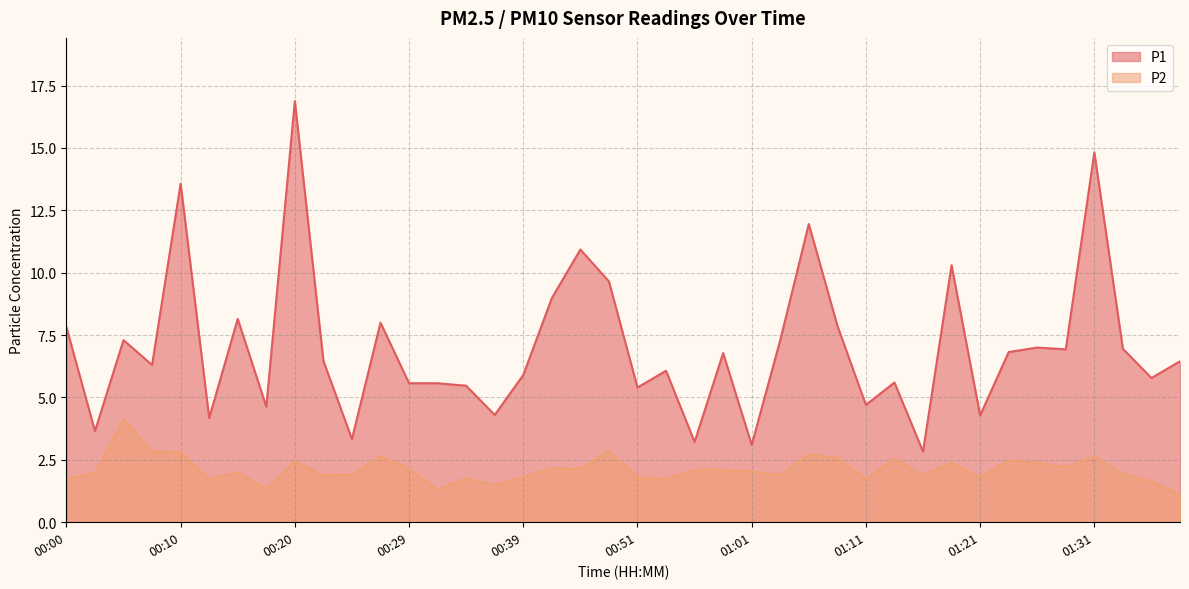

Reading left to right, list all the values displayed in this chart.

P1: 00:00=7.8	00:03=3.6	00:05=7.3	00:08=6.3	00:10=13.6	00:13=4.2	00:15=8.2	00:17=4.6	00:20=16.9	00:22=6.5	00:25=3.3	00:27=8.0	00:29=5.6	00:32=5.6	00:34=5.5	00:37=4.3	00:39=5.9	00:42=9.0	00:46=10.9	00:49=9.7	00:51=5.4	00:54=6.1	00:56=3.2	00:59=6.8	01:01=3.1	01:04=7.3	01:06=11.9	01:08=7.9	01:11=4.7	01:13=5.6	01:16=2.8	01:18=10.3	01:21=4.3	01:23=6.8	01:26=7.0	01:28=6.9	01:31=14.8	01:33=7.0	01:36=5.8	01:38=6.5
P2: 00:00=1.7	00:03=2.0	00:05=4.1	00:08=2.8	00:10=2.8	00:13=1.7	00:15=2.0	00:17=1.3	00:20=2.5	00:22=1.9	00:25=1.9	00:27=2.6	00:29=2.1	00:32=1.3	00:34=1.8	00:37=1.5	00:39=1.8	00:42=2.2	00:46=2.1	00:49=2.9	00:51=1.8	00:54=1.7	00:56=2.1	00:59=2.1	01:01=2.0	01:04=1.9	01:06=2.7	01:08=2.6	01:11=1.7	01:13=2.5	01:16=1.9	01:18=2.4	01:21=1.8	01:23=2.5	01:26=2.4	01:28=2.2	01:31=2.6	01:33=1.9	01:36=1.6	01:38=1.1